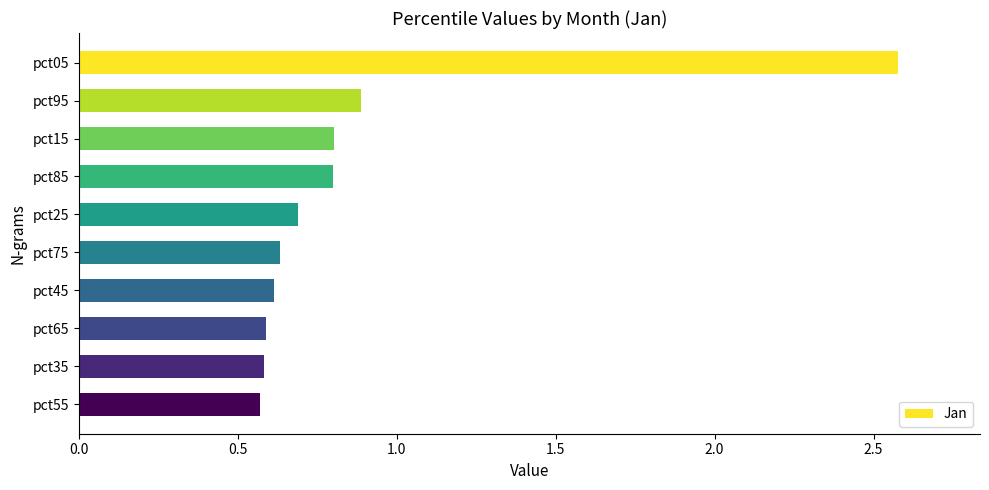

How many series are shown in this chart?

1